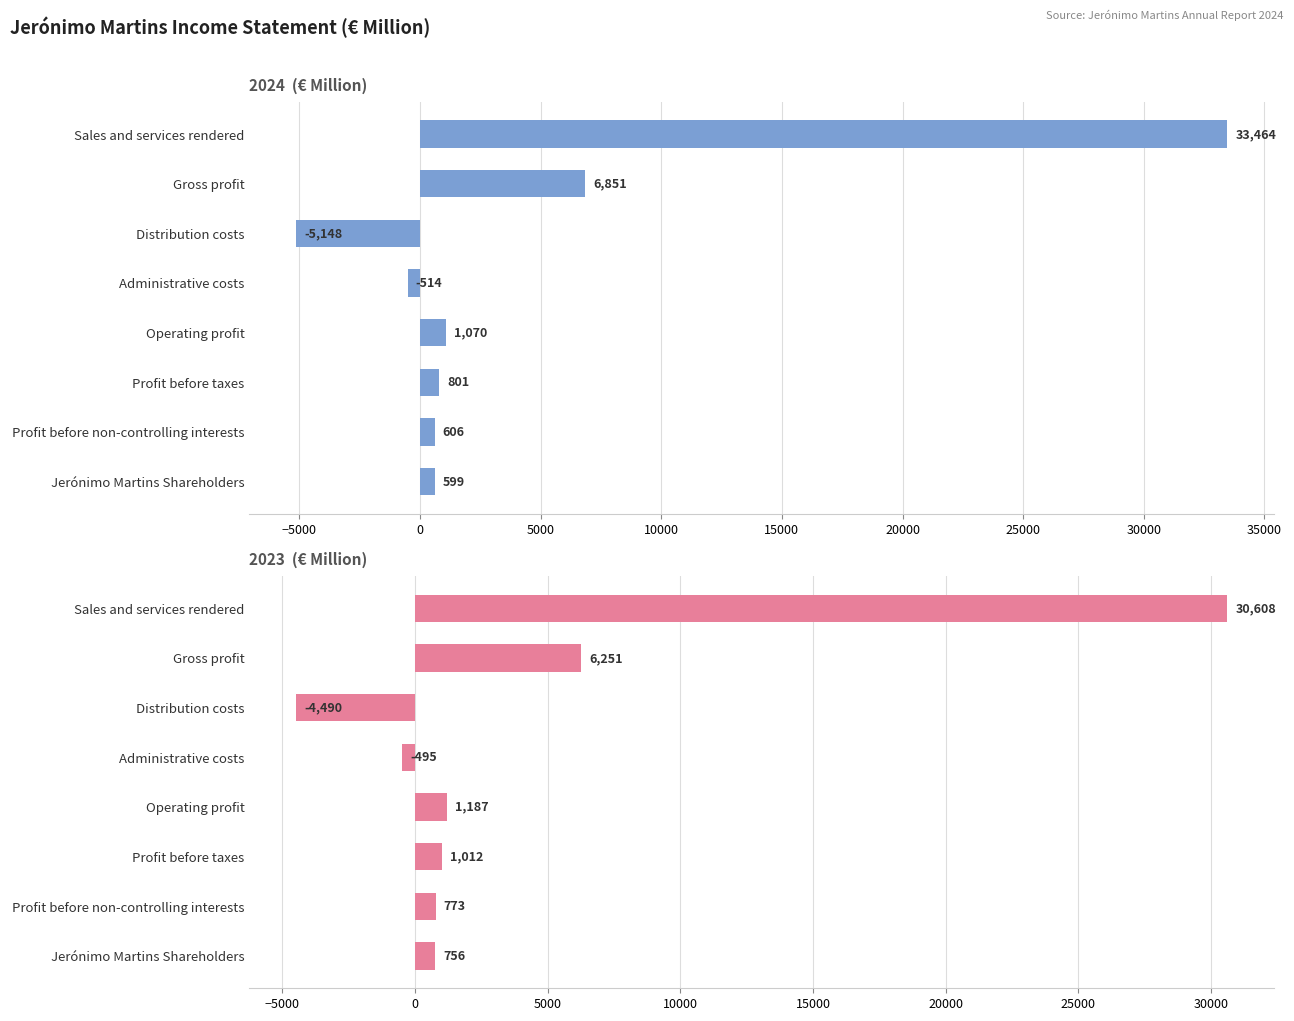

Which category has the lowest value in the 2023 series?

Distribution costs